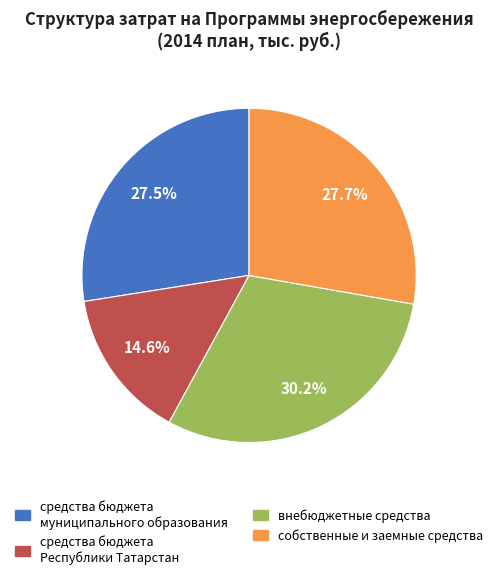

Is there any slice that represents more than half of the pie?

No